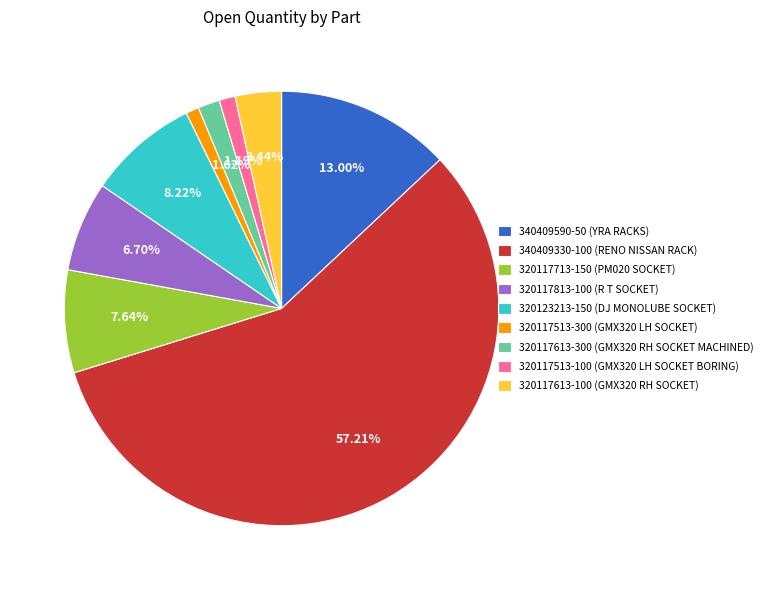

Which has a higher value, 320117613-100 (GMX320 RH SOCKET) or 320117513-100 (GMX320 LH SOCKET BORING)?

320117613-100 (GMX320 RH SOCKET)